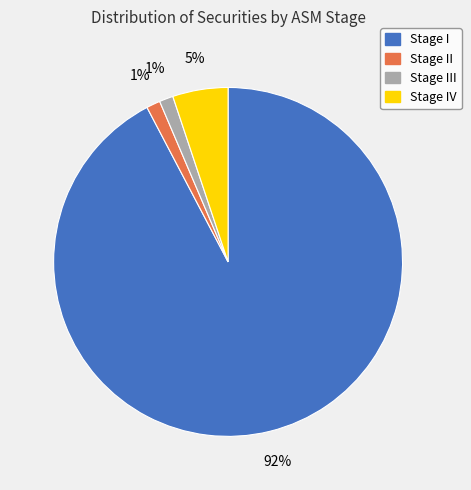

Which category has the biggest portion of the pie?

Stage I